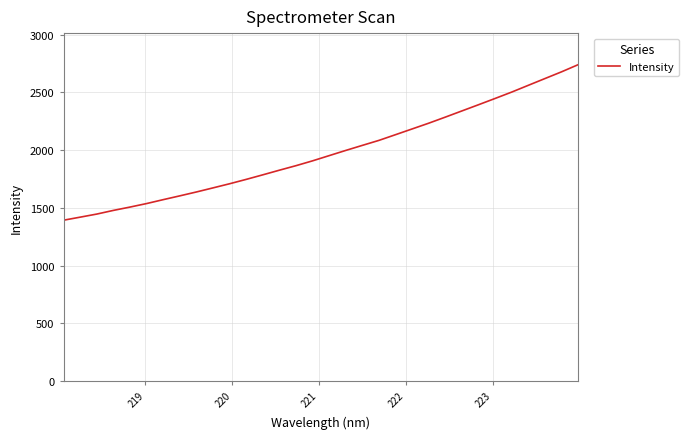

What is the difference between the maximum and minimum values?

1345.8